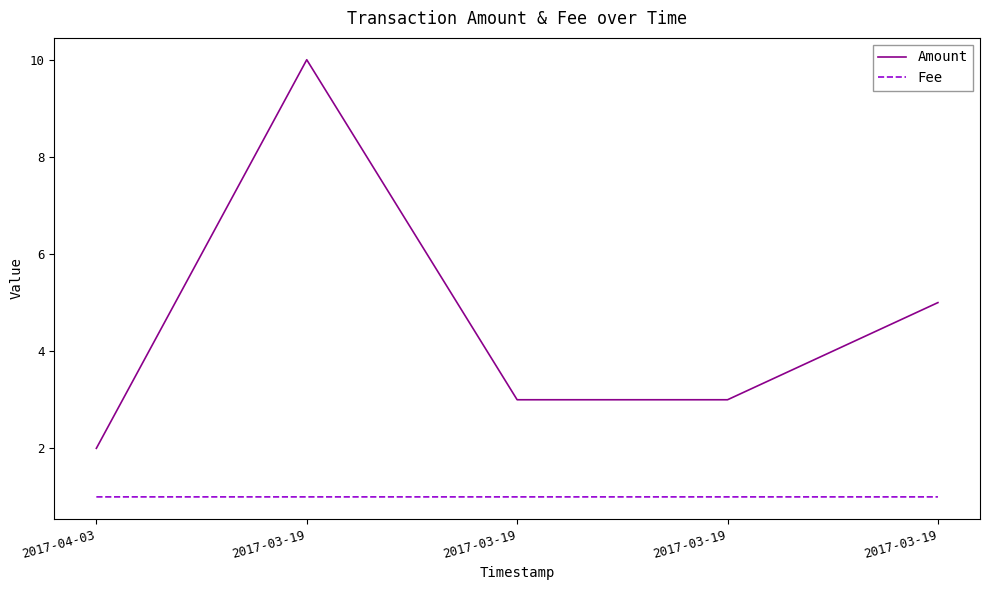

What is the value of the Fee point at the 3rd from the left?

1.0